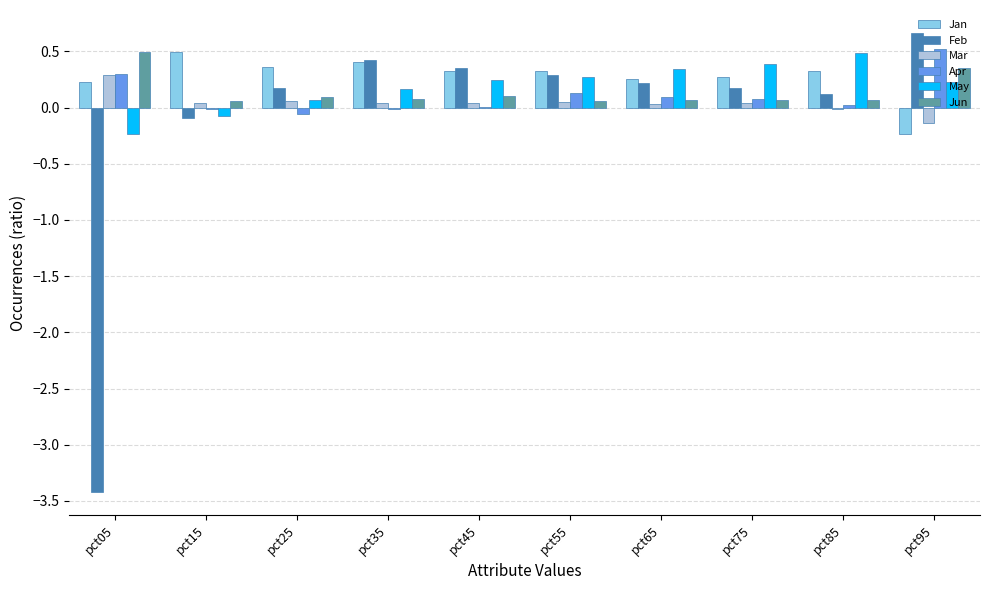

The value of Feb at pct55 is 0.5. True or false?

False